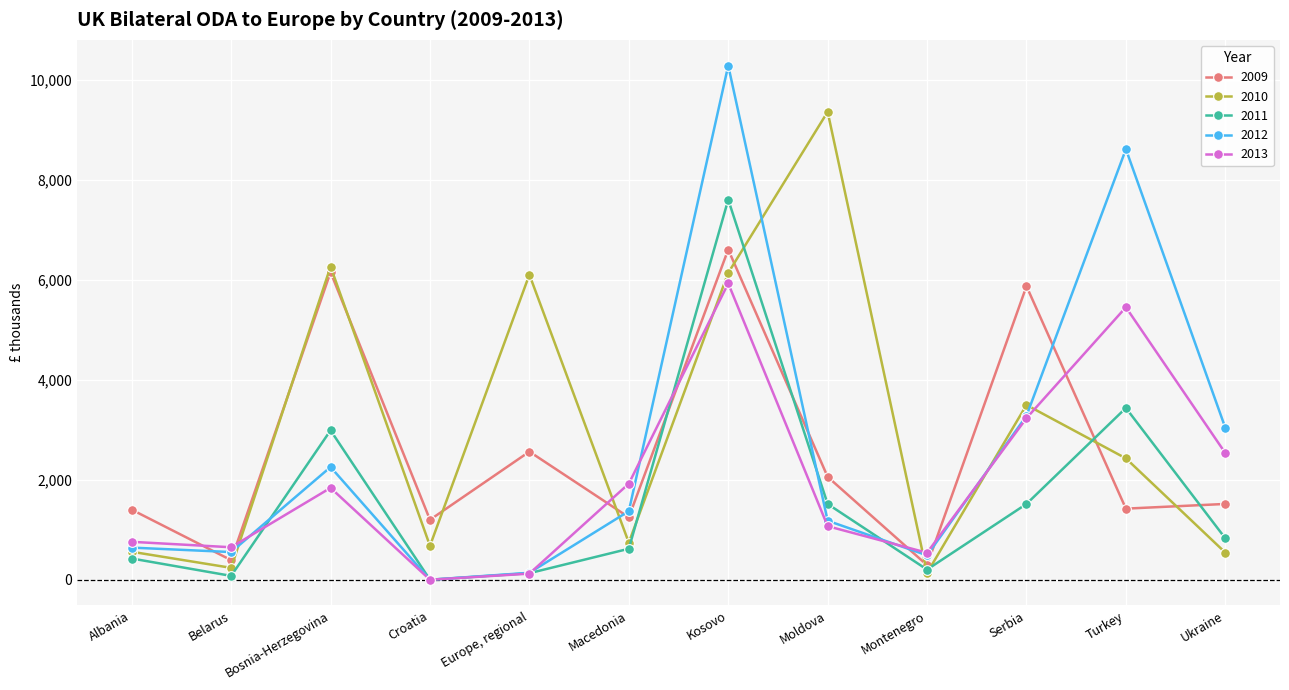

What is the label of the 2nd point from the left?

Belarus